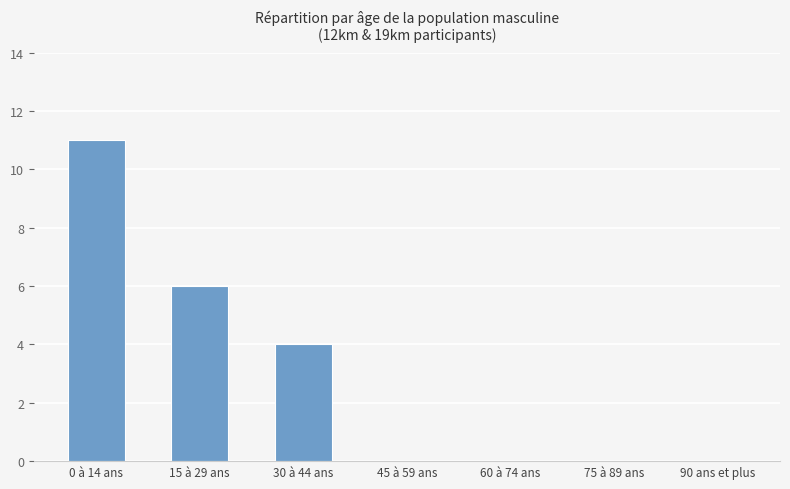

Are the bars horizontal?

No